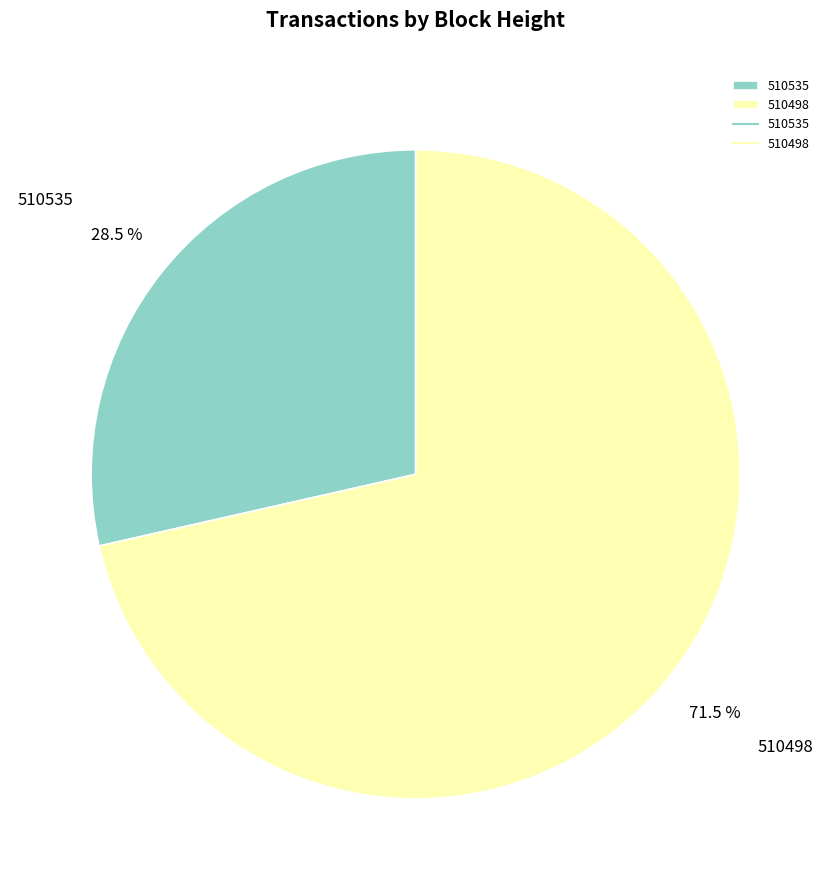

How much of the chart is everything except 510535?

71.5%